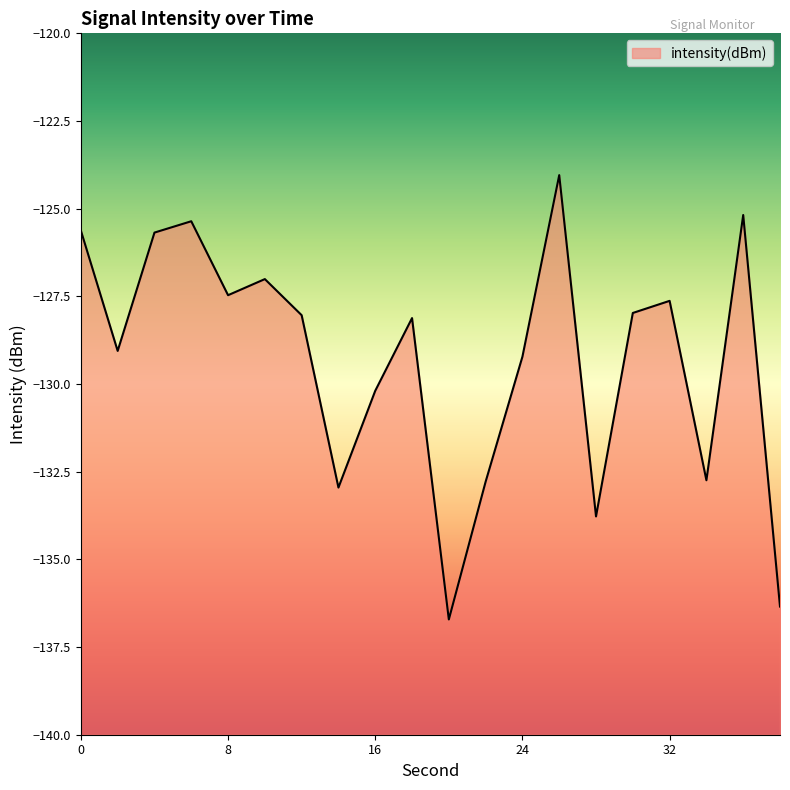

At which category does the data reach its first local valley?

2